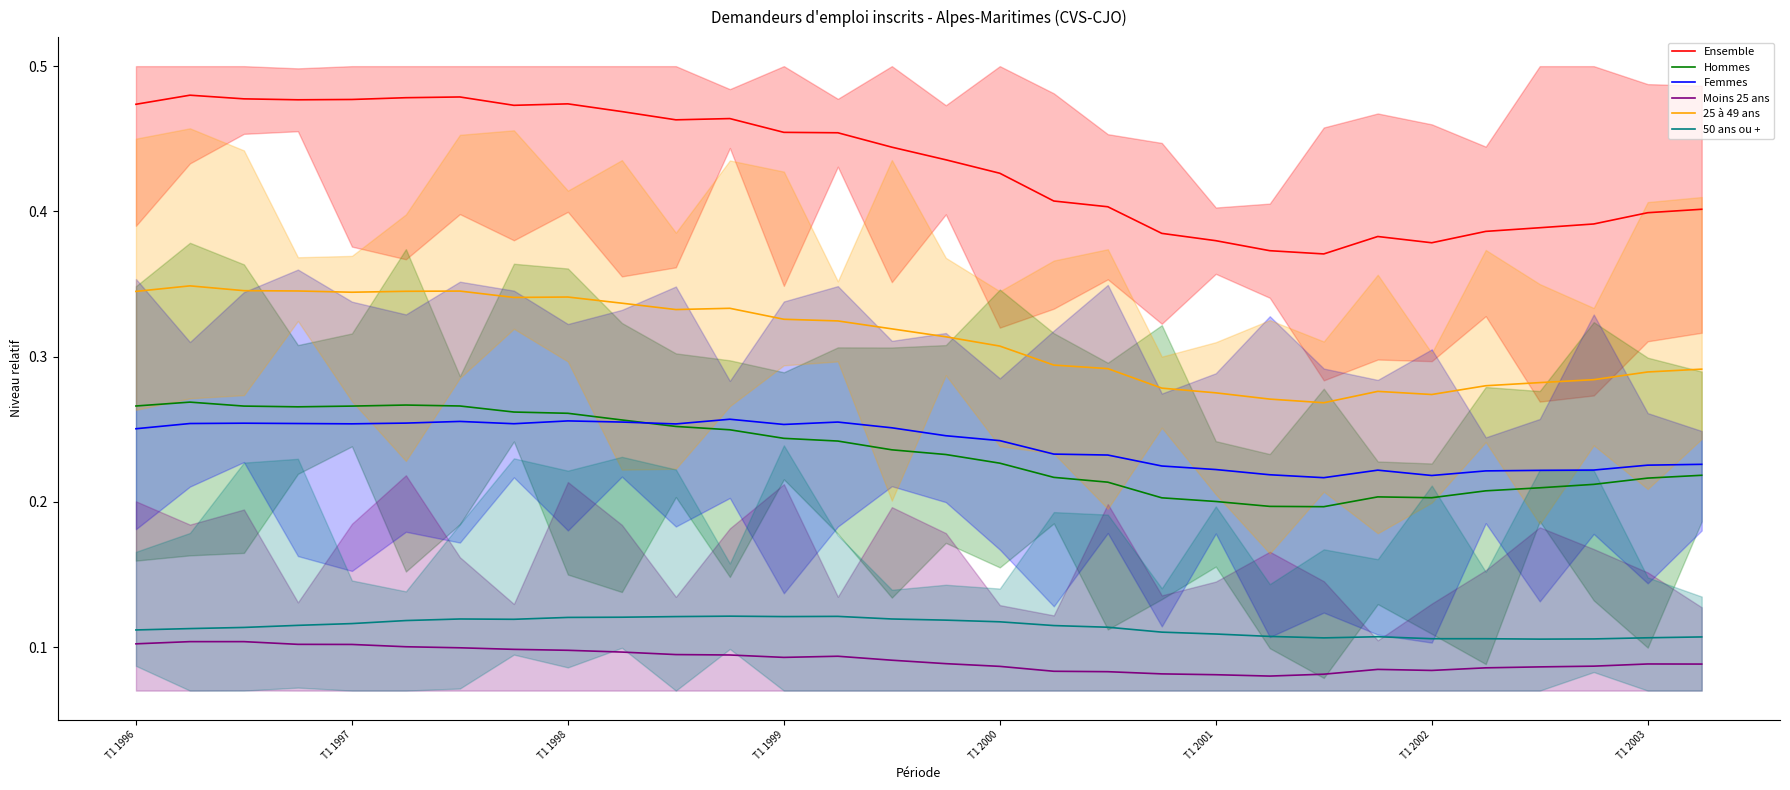

How many lines are shown in the chart?

6